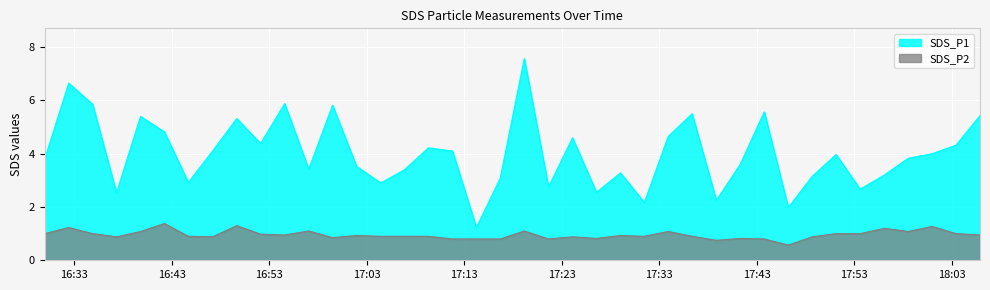

How many data points in SDS_P1 are less than 3?

10